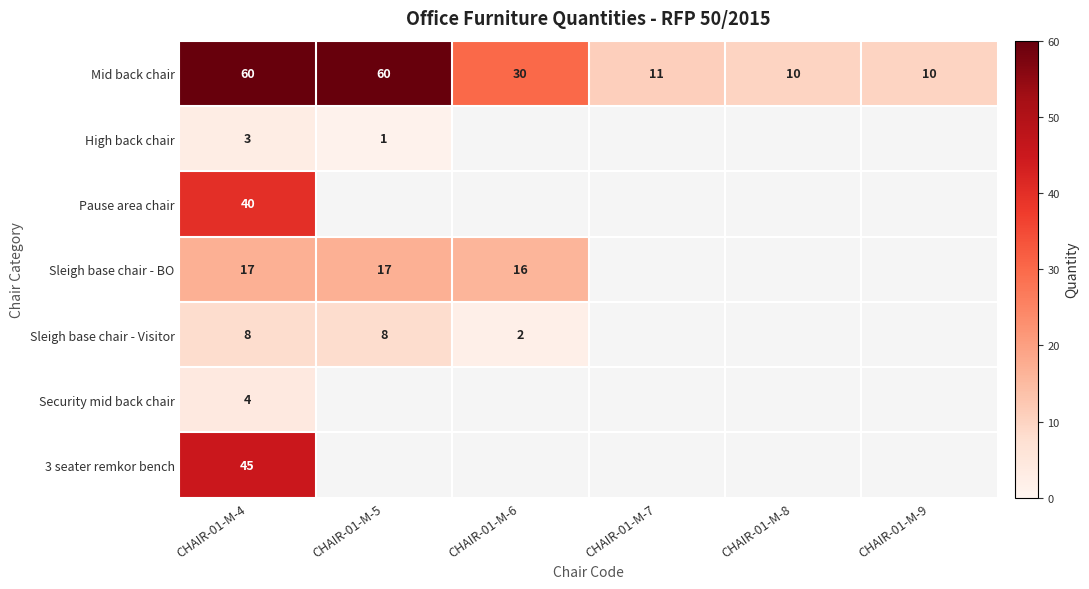

At which label is Mid back chair closest to 35?

CHAIR-01-M-6